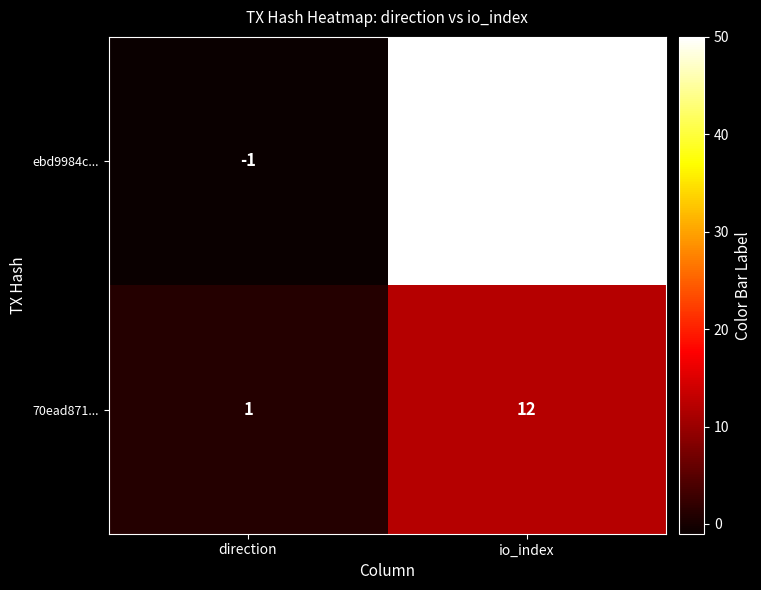

Which category has the highest value in the ebd9984c... series?

io_index